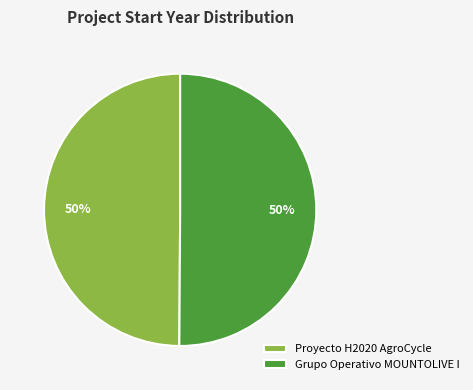

How many slices are in this pie chart?

2